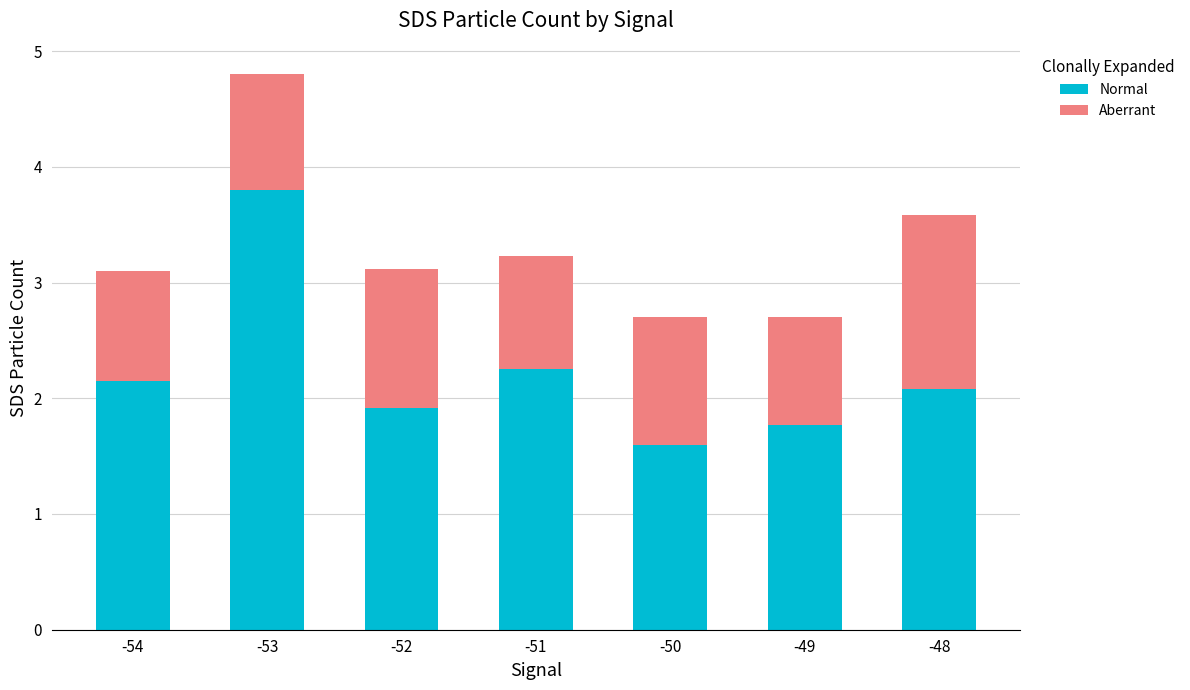

What is the minimum value for Normal?

1.6